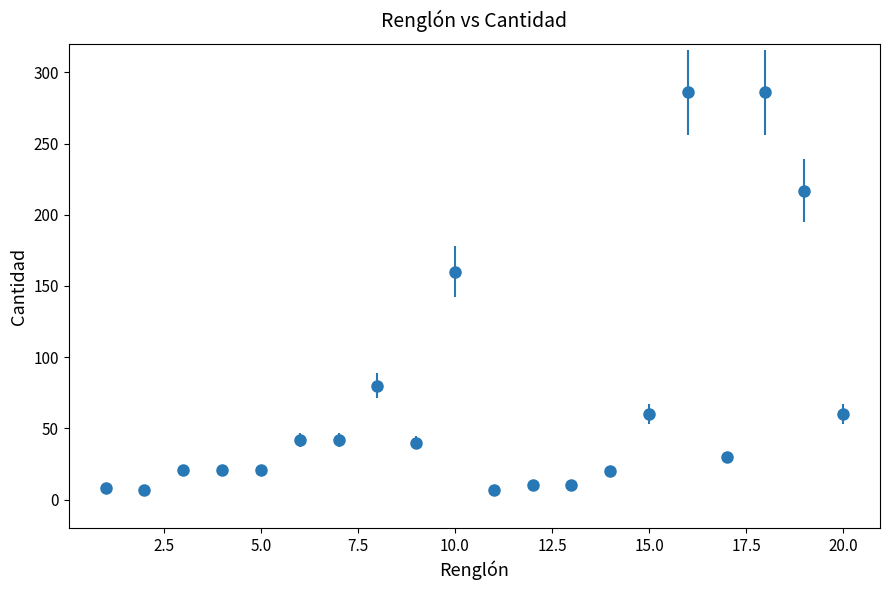

What is the smallest value displayed?

7